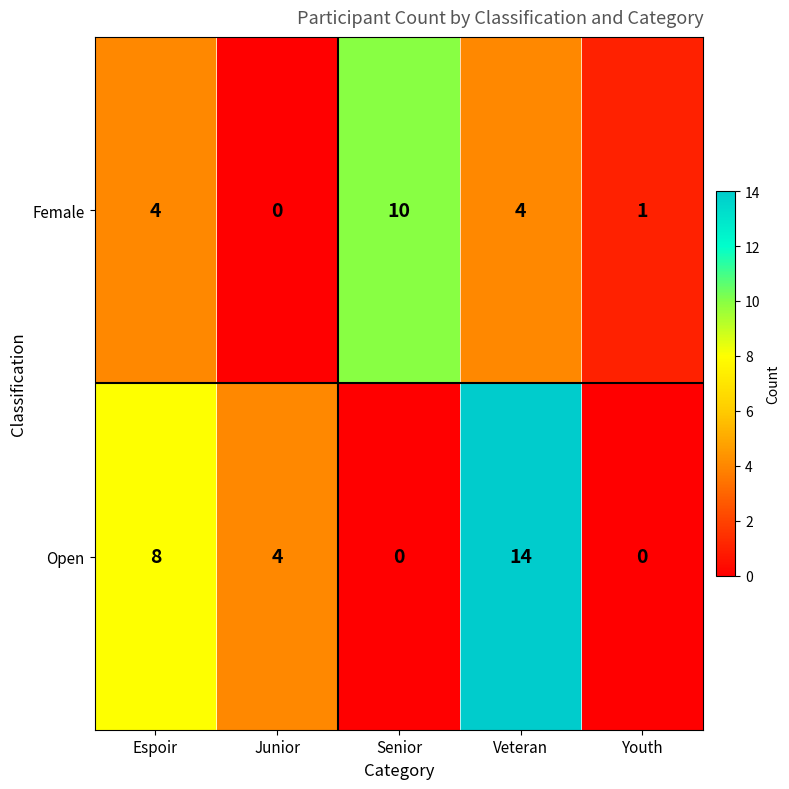

Reading left to right, transcribe all the data shown in this chart.

Female: Espoir=4	Junior=0	Senior=10	Veteran=4	Youth=1
Open: Espoir=8	Junior=4	Senior=0	Veteran=14	Youth=0